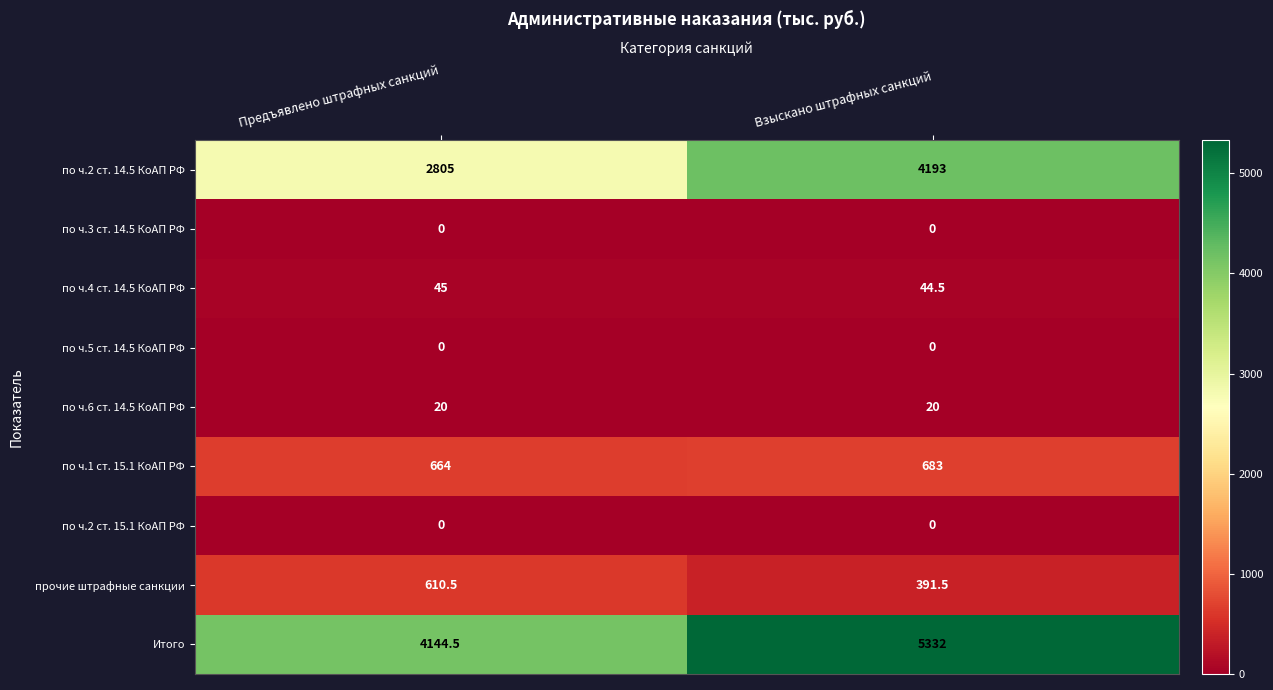

List the labels in order of по ч.1 ст. 15.1 КоАП РФ value, smallest first.

Предъявлено штрафных санкций, Взыскано штрафных санкций